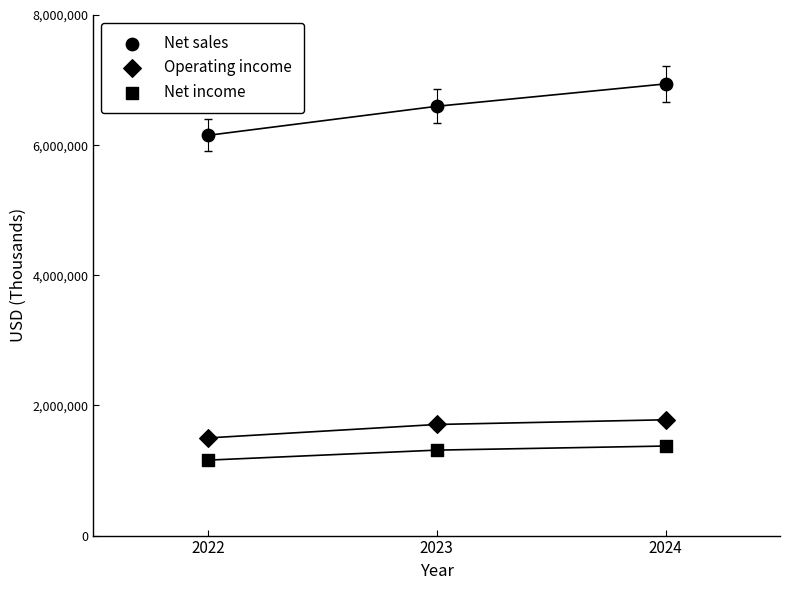

Count the number of points in this scatter plot.

9